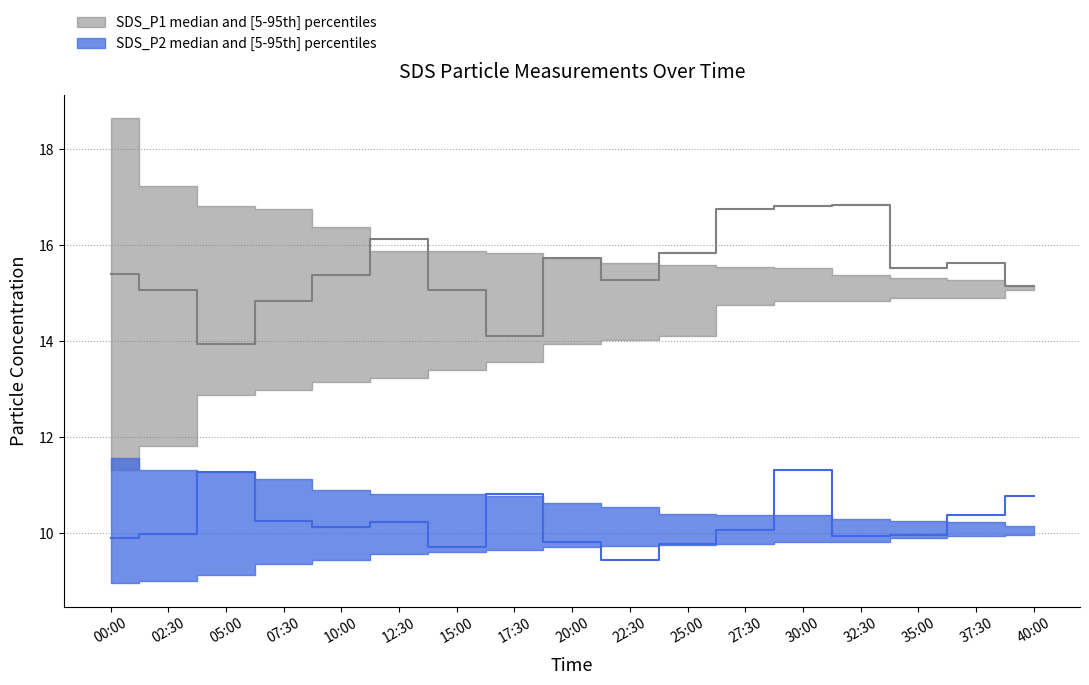

Between 07:30 and 32:30, which series saw the biggest shift?

SDS_P1_median